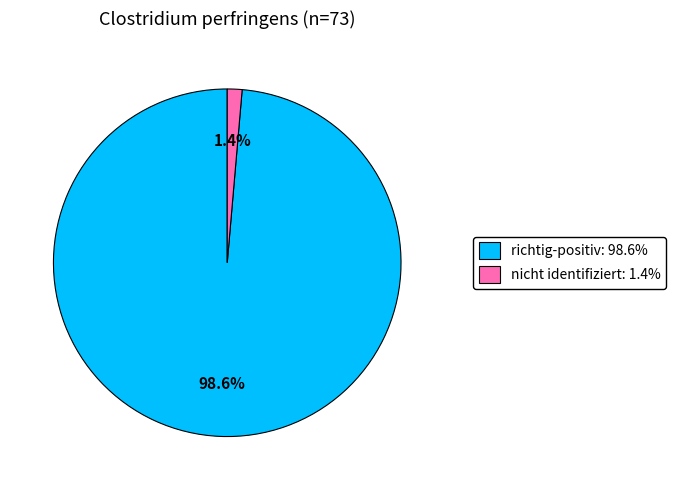

Rank the categories by value from lowest to highest.

nicht identifiziert: 1.4%, richtig-positiv: 98.6%